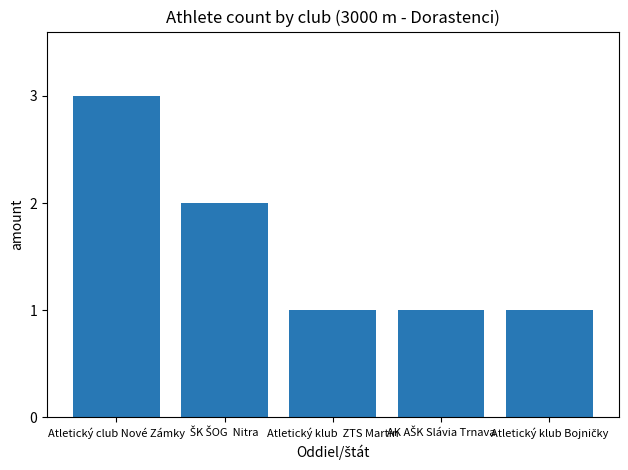

What is the value of the 5th bar from the left?

1